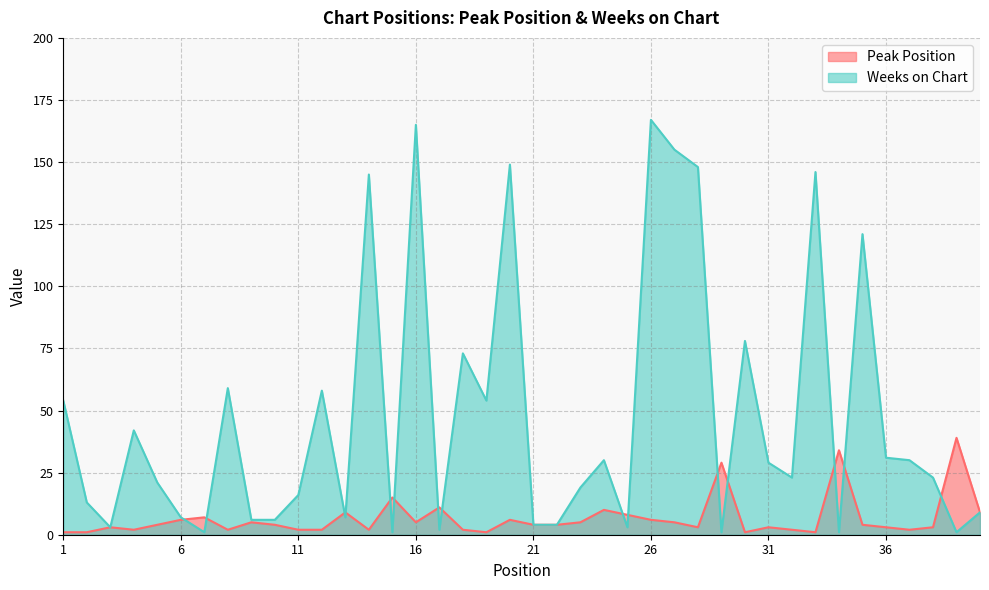

What is the sum of the Weeks on Chart values at 30 and 35?

199